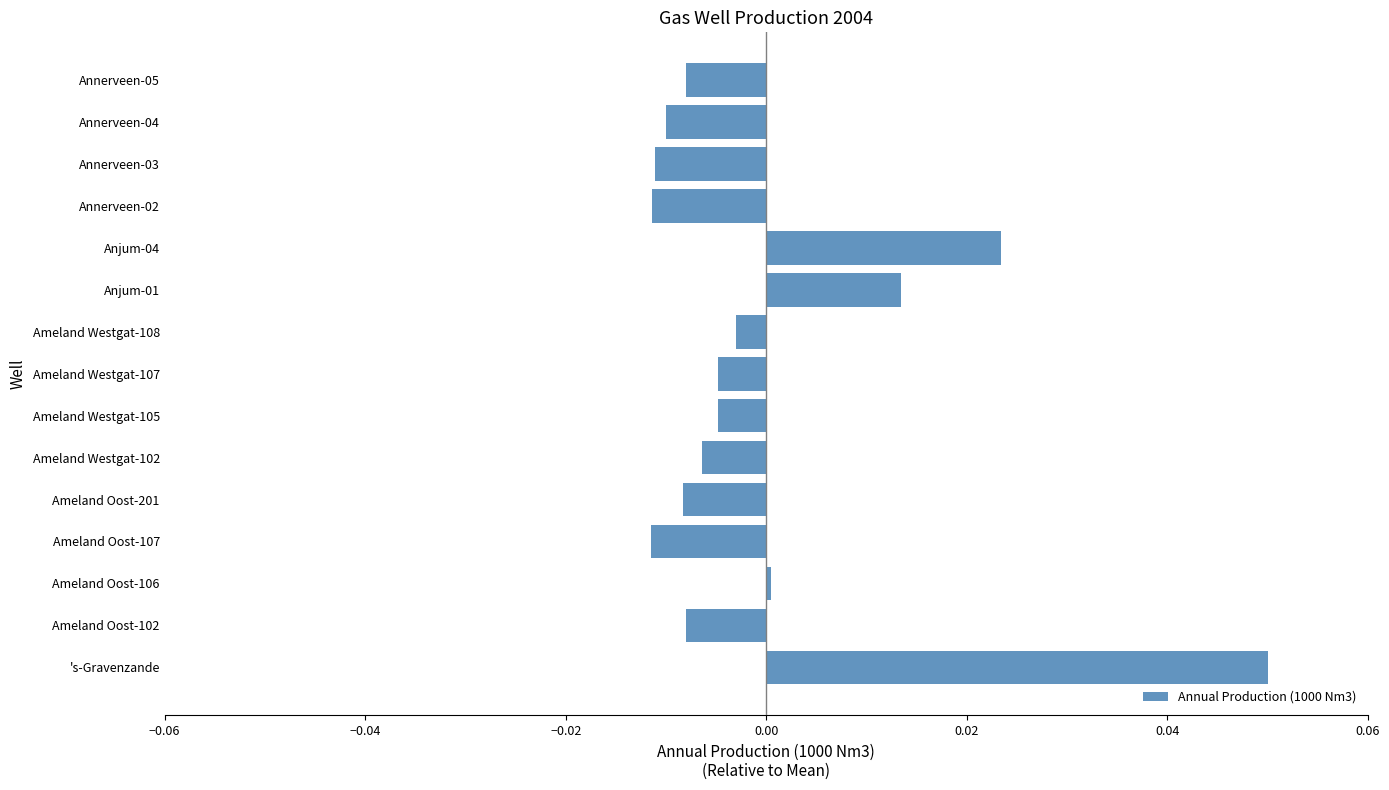

Is it true that the value at Ameland Oost-107 is -0.0?

True